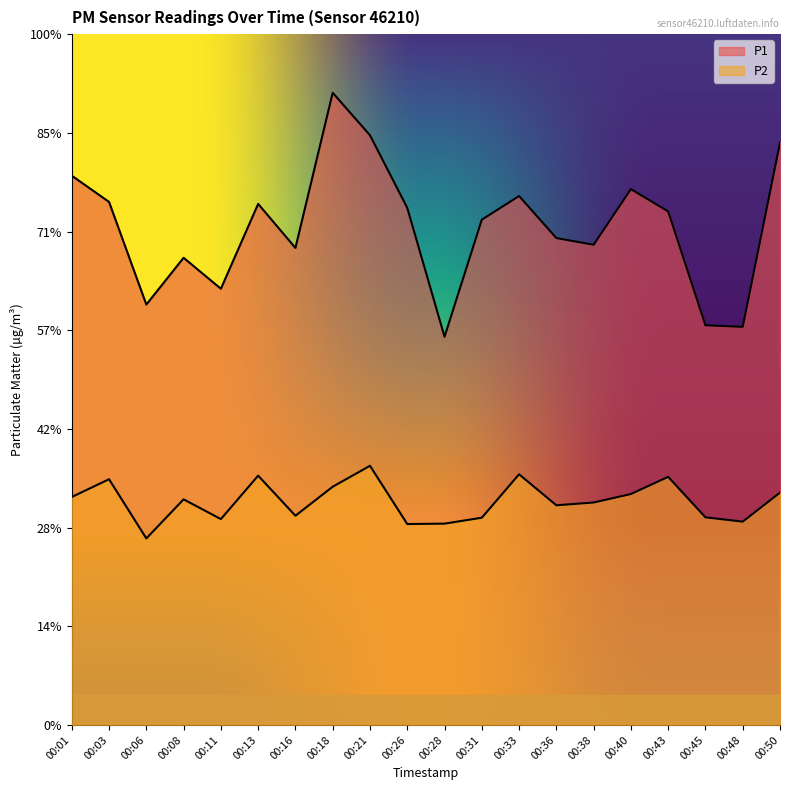

How many lines are shown in the chart?

2